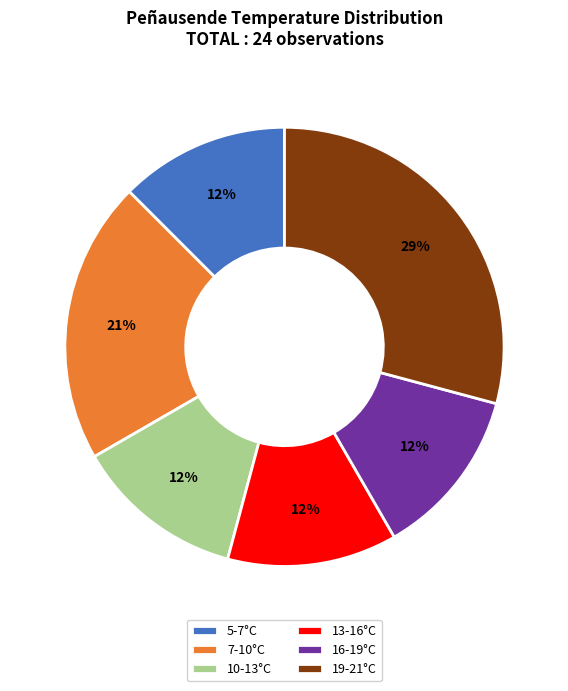

Is it true that 19-21°C is 37% of the pie?

False